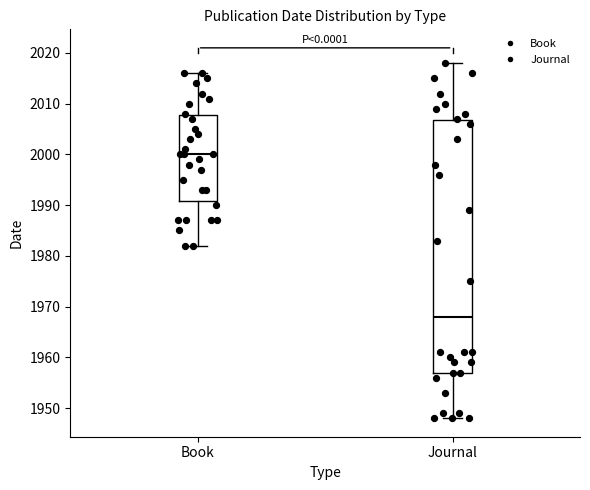

Which box is the tallest, from its lower edge to its upper edge?

Journal